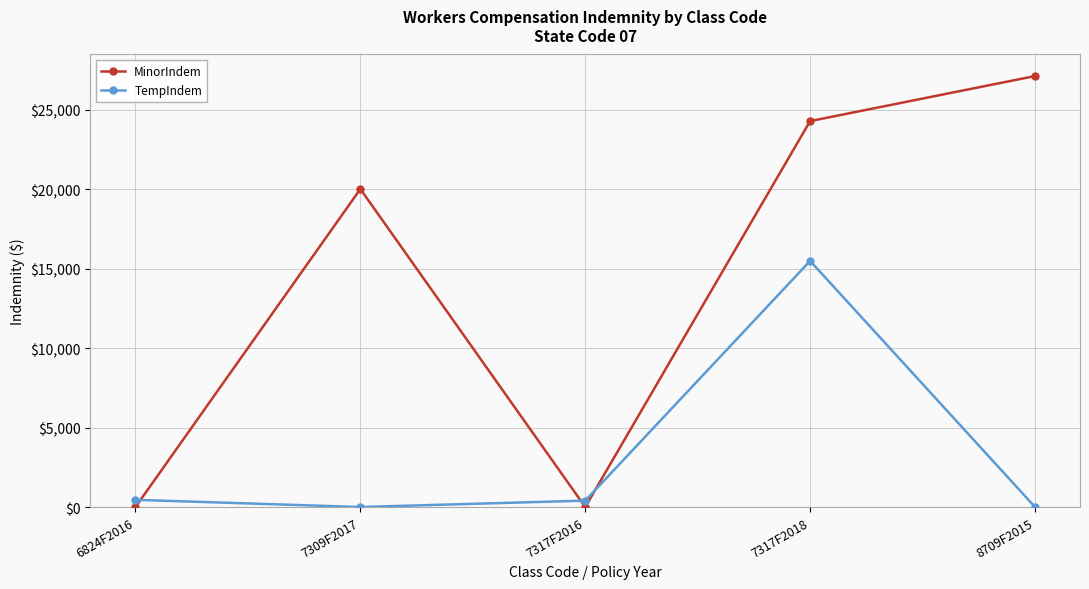

Where is the first local maximum for TempIndem?

7317F2018